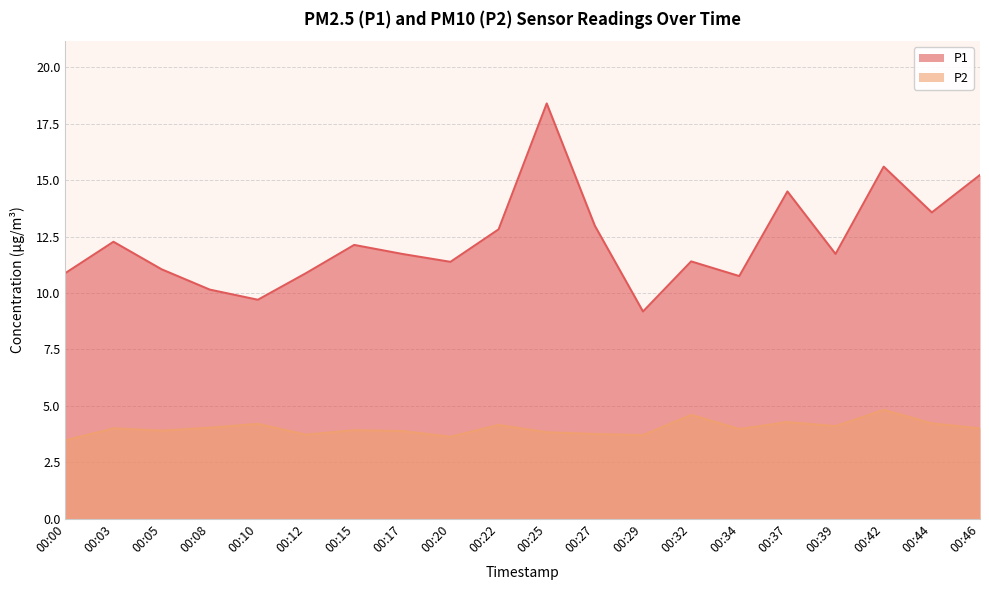

Is it true that P2 equals 1.0 at 00:42?

False